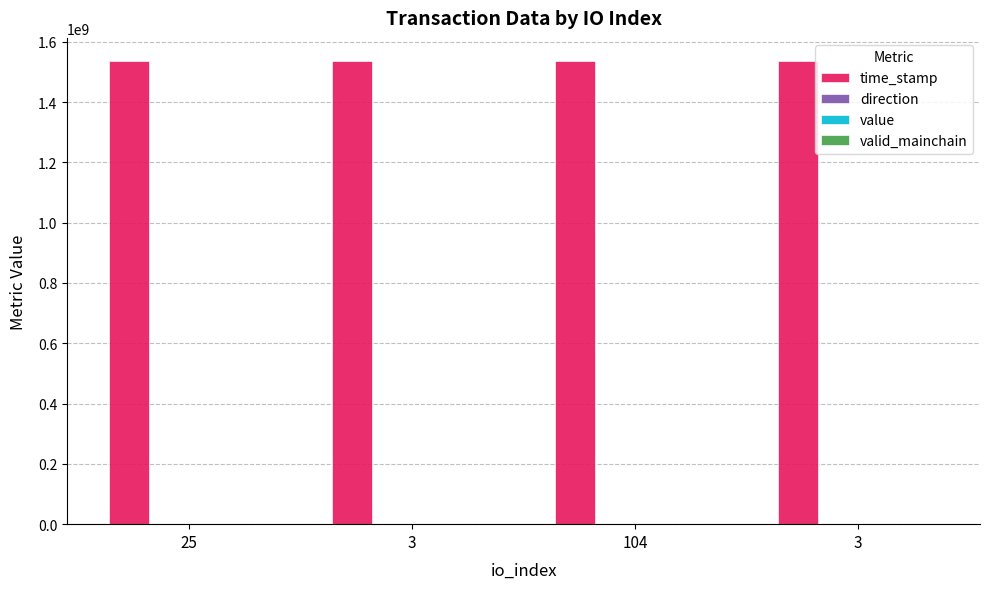

How many data points does each series have?

4